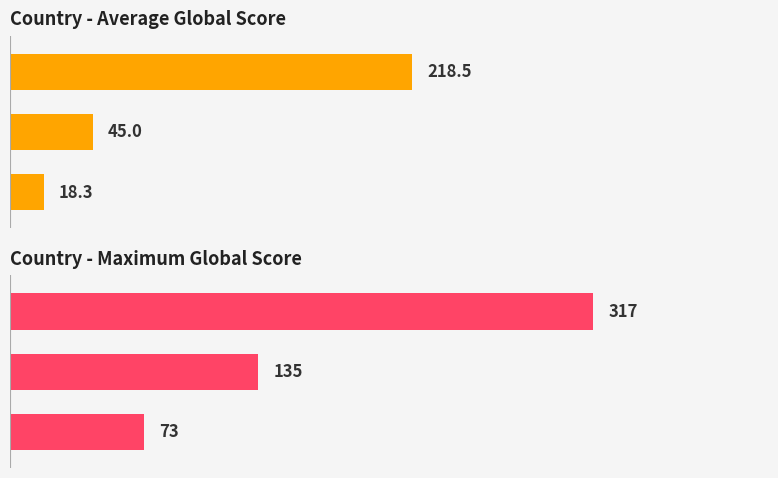

How many groups of bars are there?

3